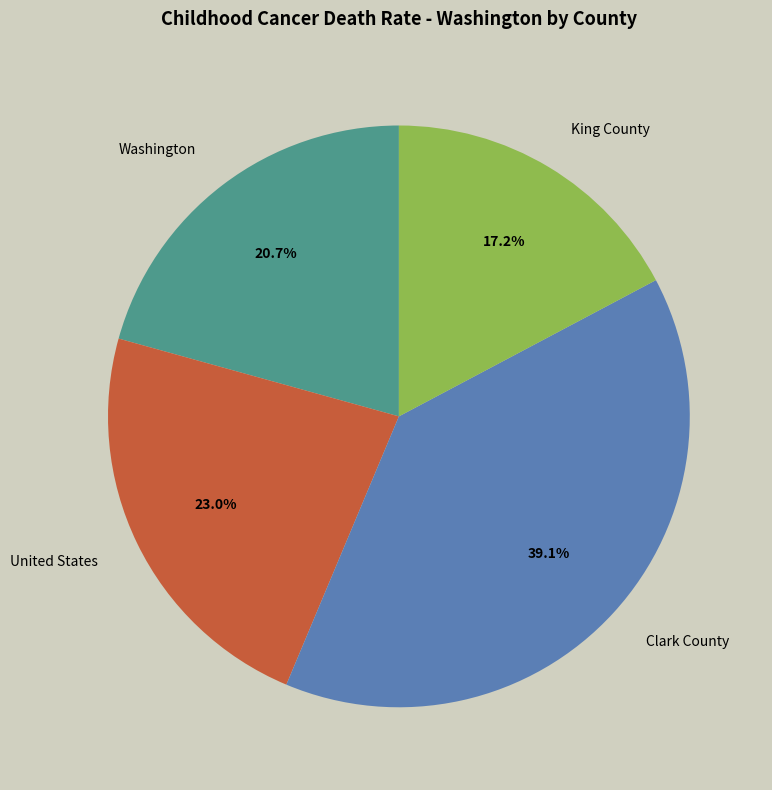

To the nearest percent, what is the difference between the United States and Washington slice percentages?

2%